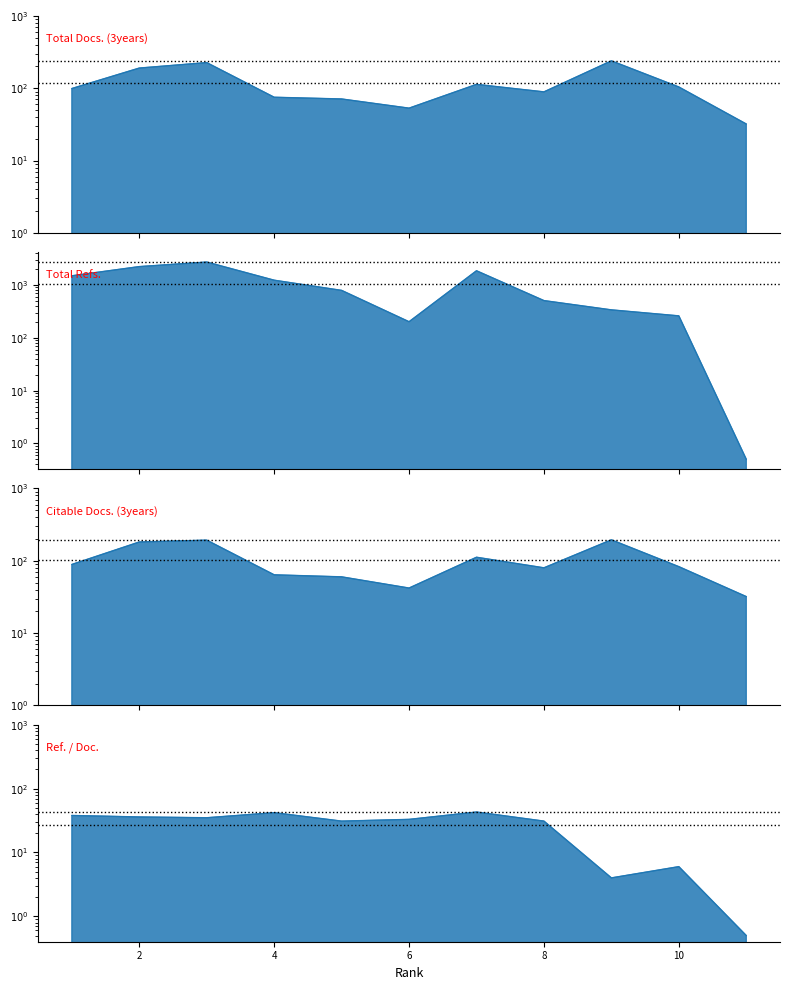

In Ref. / Doc., how many points are higher than both neighbors (excluding endpoints)?

3